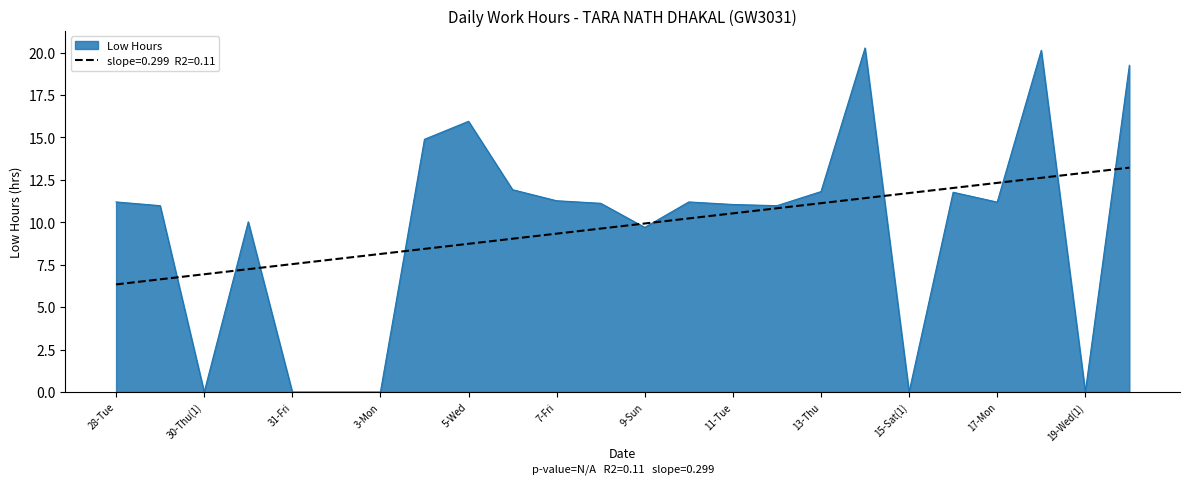

What is the greatest value displayed?

20.3